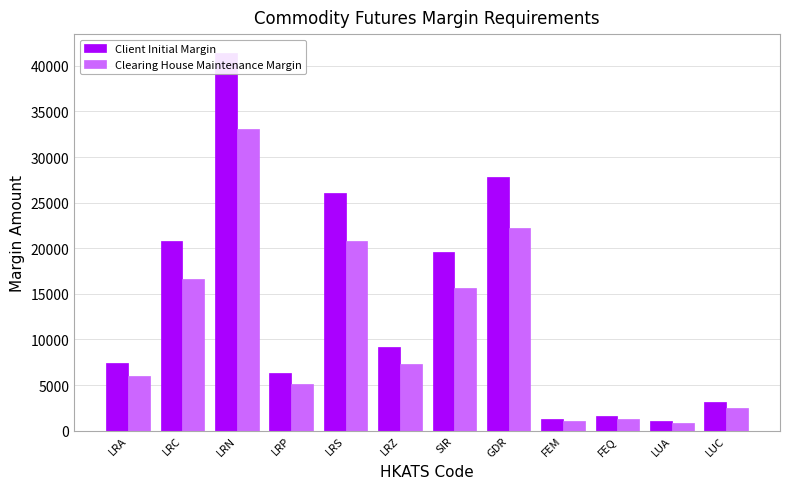

Reading right to left, list all the values displayed in this chart.

Client Initial Margin: 3125	1070	1622	1298	27797	19590	9123	26028	6330	41416	20748	7434
Clearing House Maintenance Margin: 2500	856	1297	1038	22237	15672	7298	20822	5064	33132	16598	5947